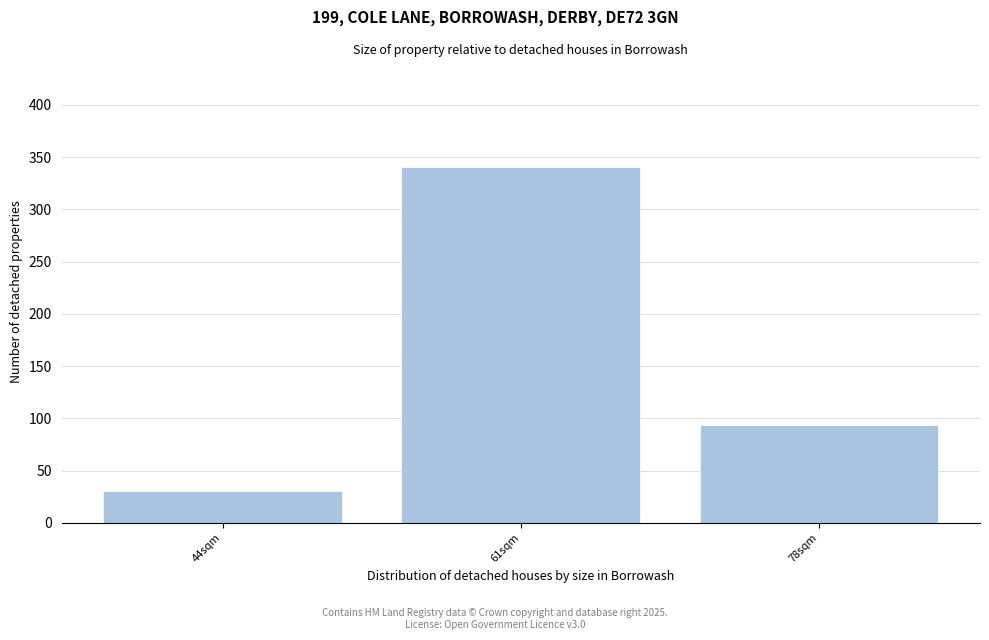

Reading left to right, what are all the values shown in this chart?

31	341	94